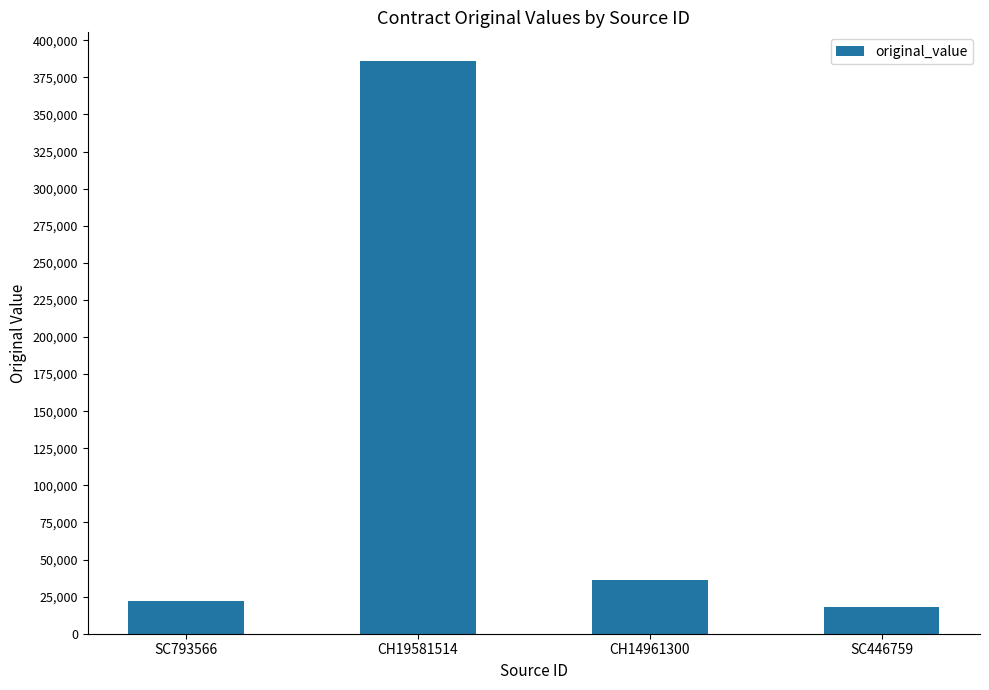

Count the number of values greater than 36427.

2